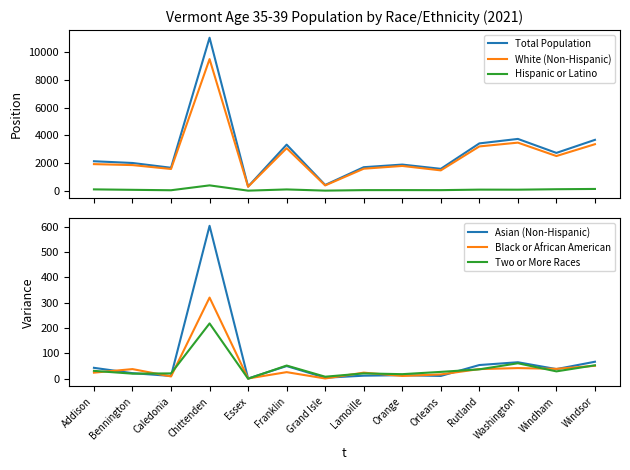

Rank the series by their maximum value, from lowest to highest.

Two or More Races, Black or African American, Hispanic or Latino, Asian (Non-Hispanic), White (Non-Hispanic), Total Population